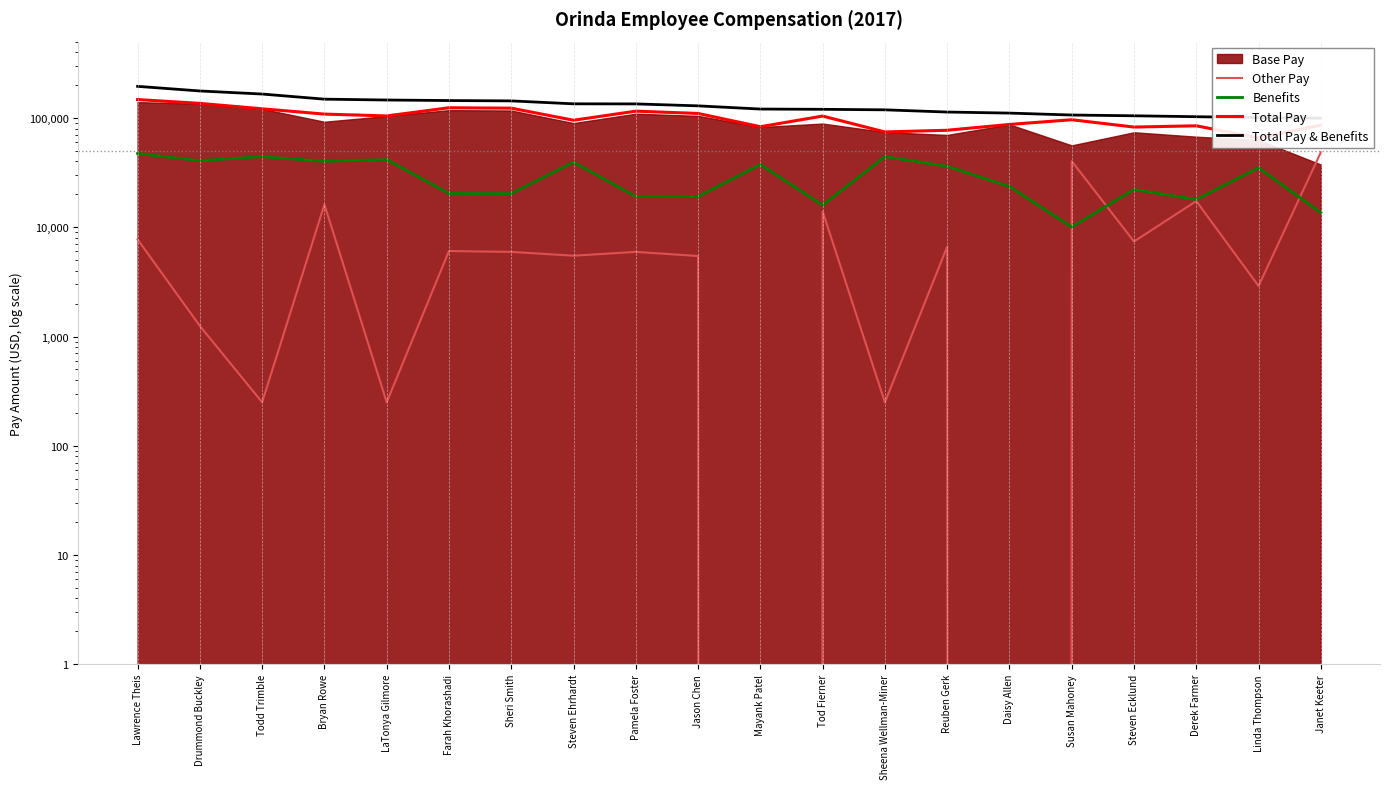

Where does the Benefits series first go above 35004?

Lawrence Theis